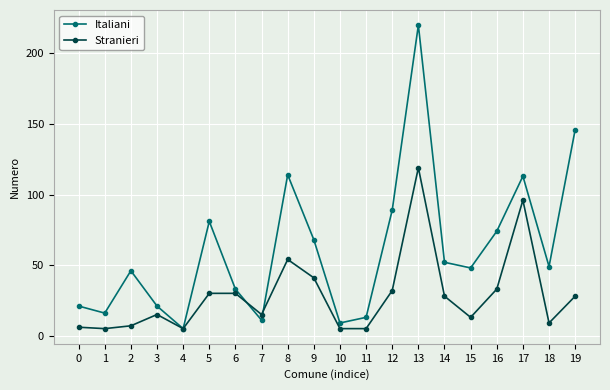

Which series changed the most between 11 and 14?

Italiani